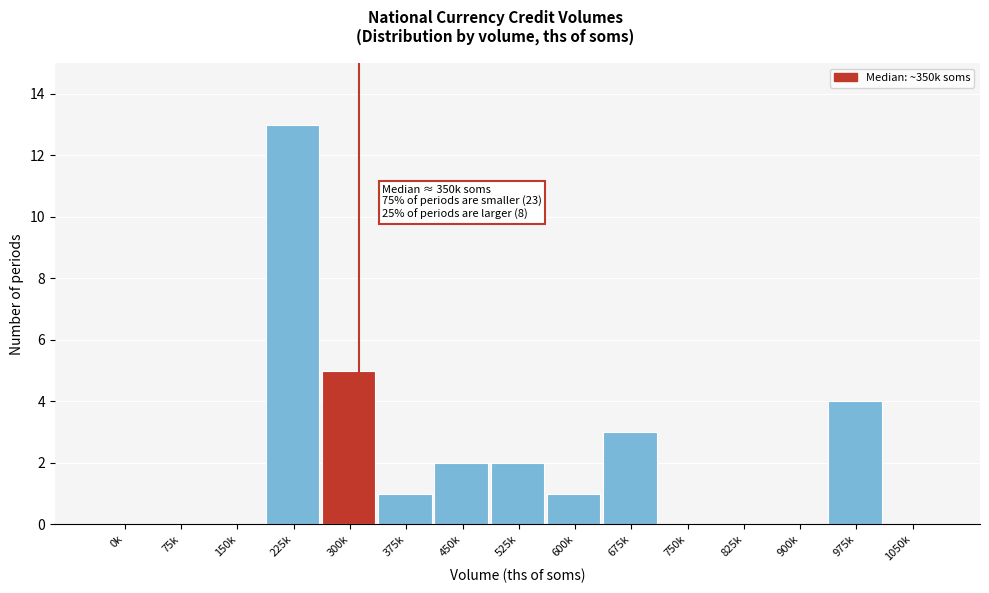

Reading left to right, extract all data points from this chart.

0k=0	75k=0	150k=0	225k=13	300k=5	375k=1	450k=2	525k=2	600k=1	675k=3	750k=0	825k=0	900k=0	975k=4	1050k=0